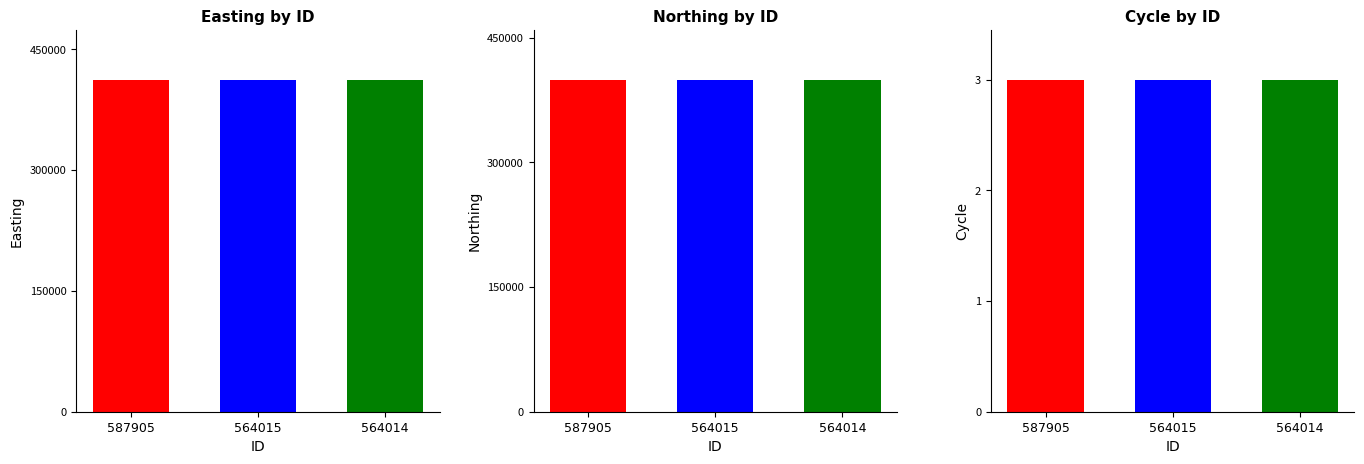

Which has a higher value, 564014 or 587905?

564014